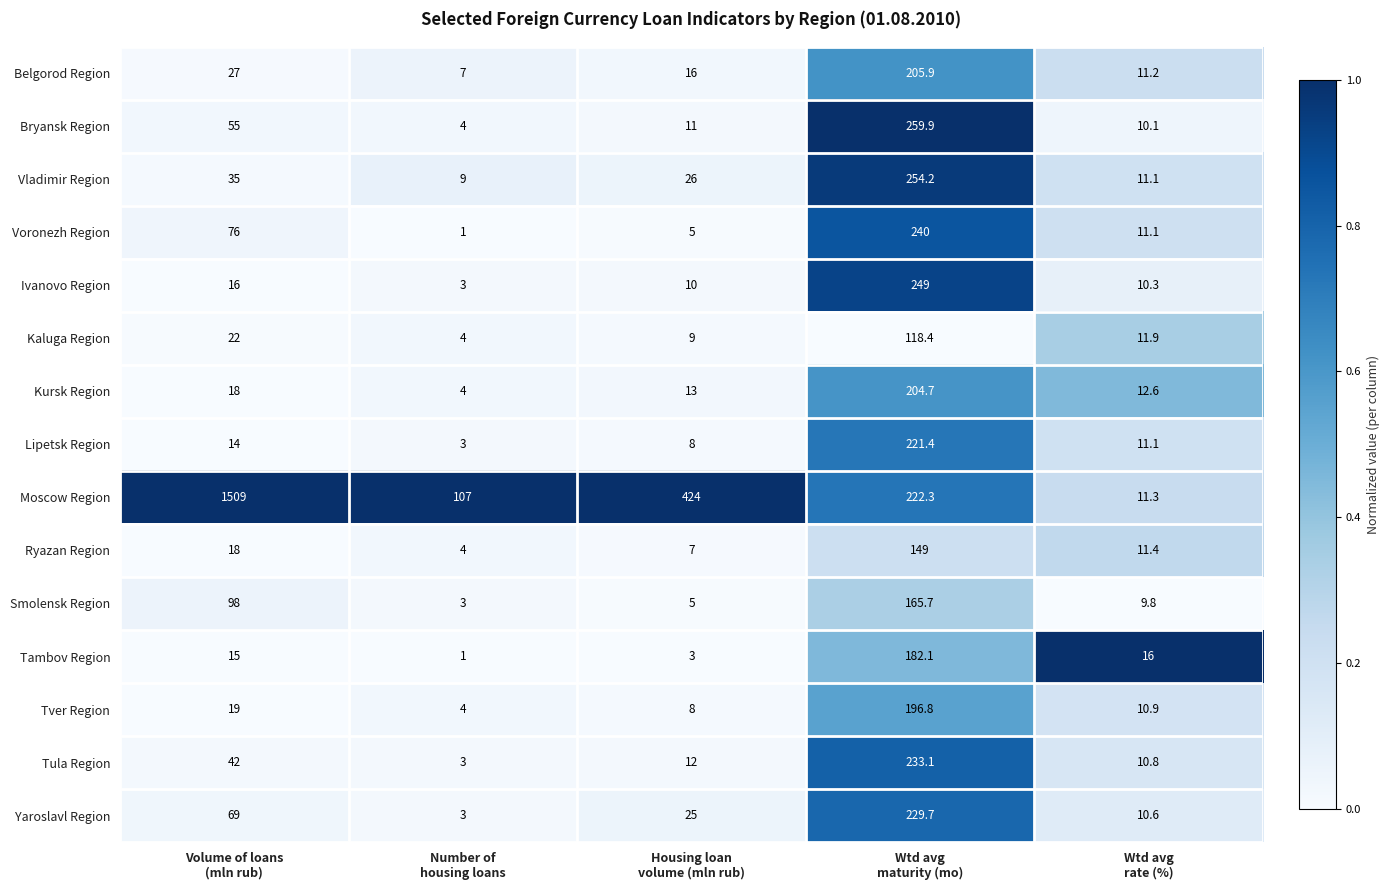

At which category does the chart reach its peak across all series?

Volume of loans
(mln rub)